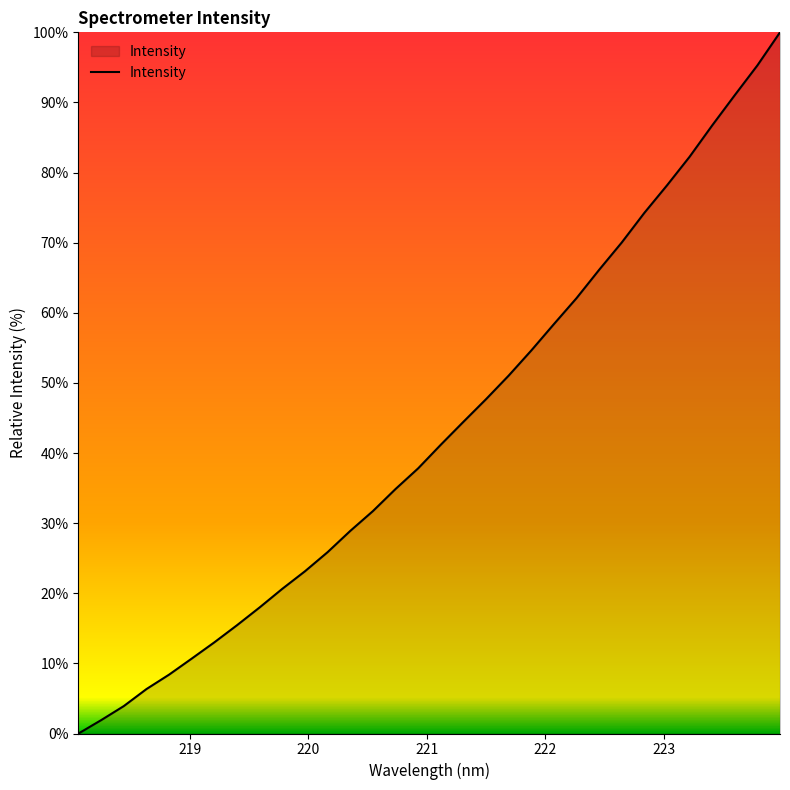

What is the greatest value displayed?

100.0